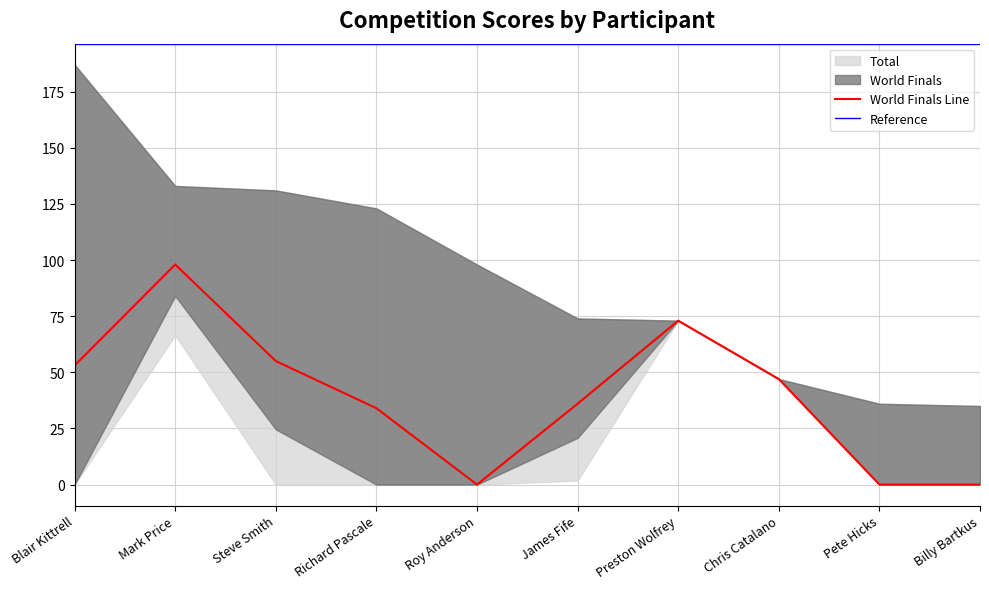

How many interior local valleys (lower than both neighbors) does the data have?

1